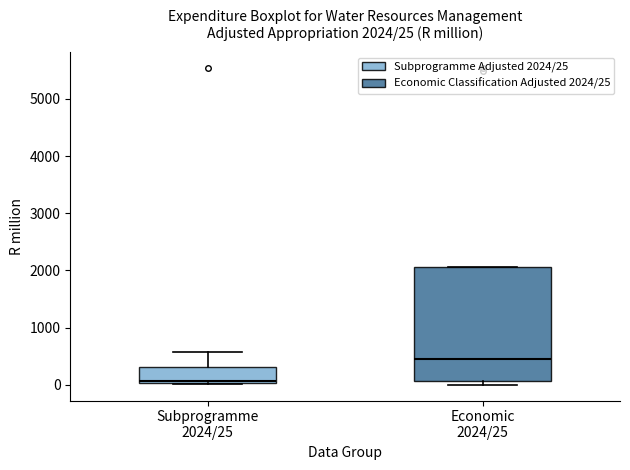

Comparing the boxes themselves (not the whiskers), which one is the tallest?

Economic 2024/25